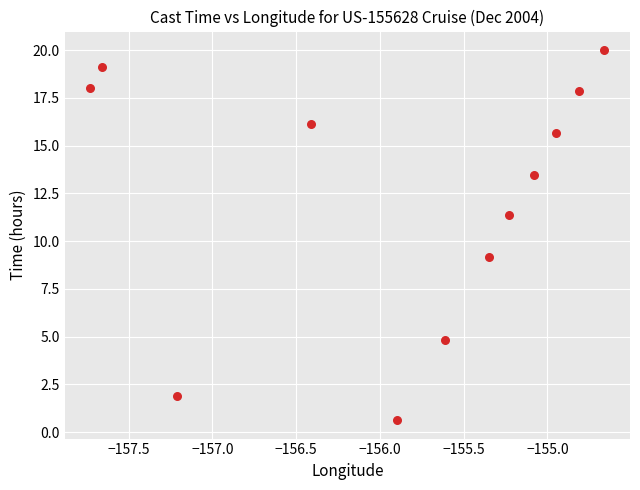

What Y value in the scatter plot is closest to 10?

9.2